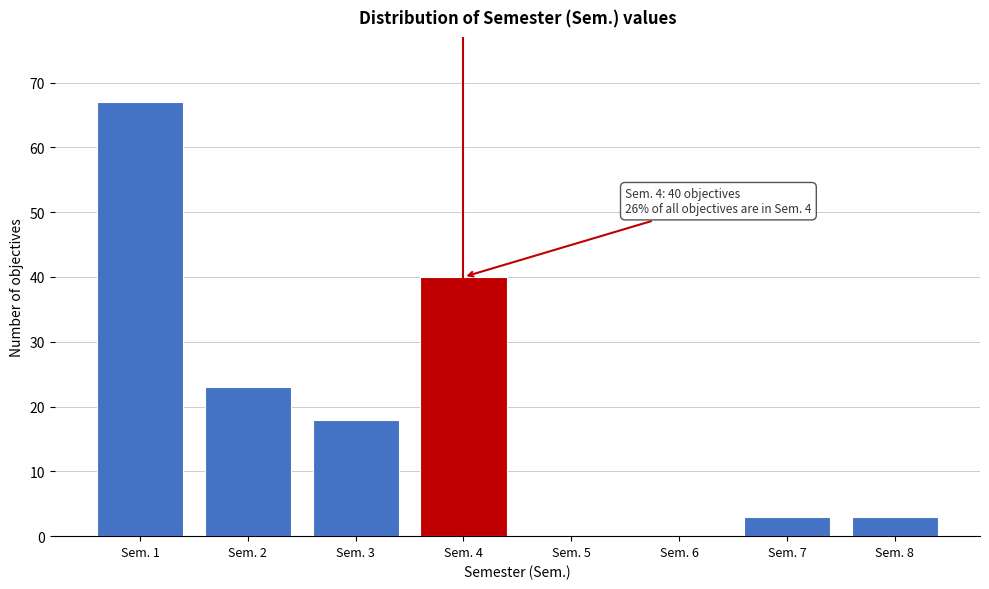

Reading left to right, extract all data points from this chart.

Sem. 1=67	Sem. 2=23	Sem. 3=18	Sem. 4=40	Sem. 5=0	Sem. 6=0	Sem. 7=3	Sem. 8=3